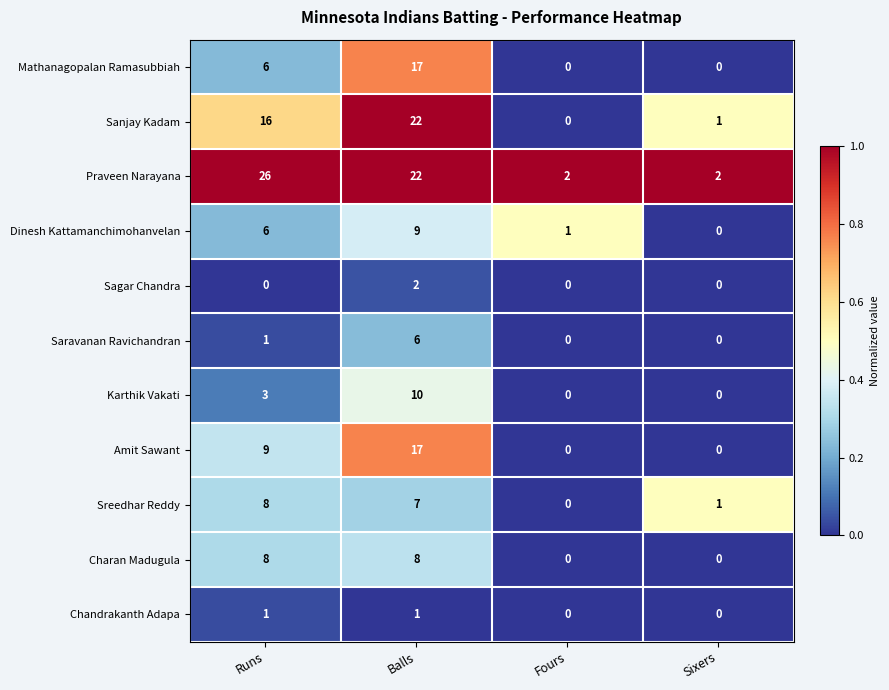

The Sagar Chandra series shows 0 at Fours. True or false?

True